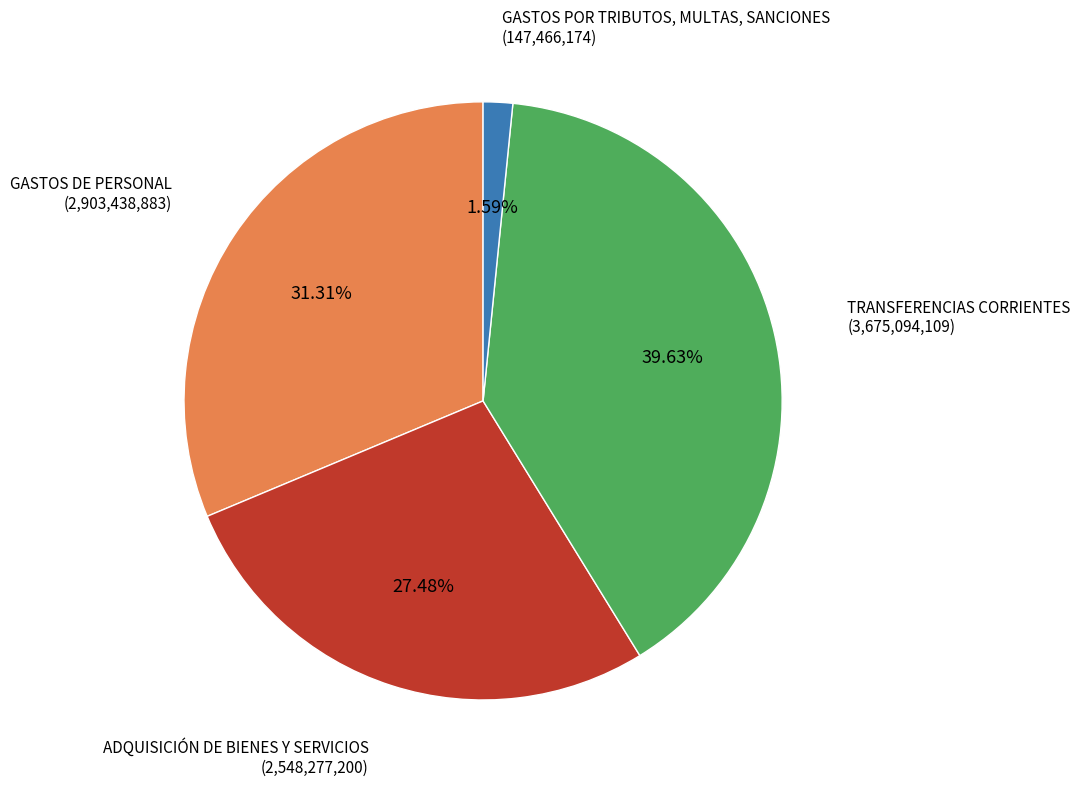

Does any single category account for the majority?

No